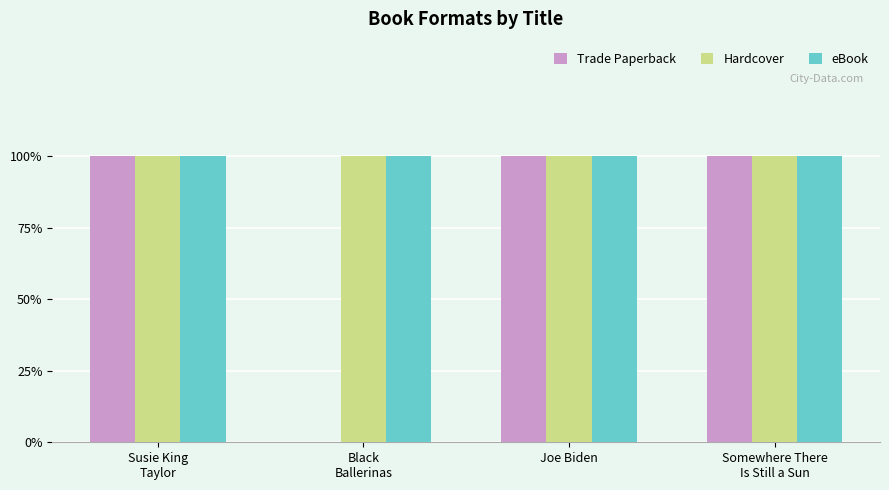

What are all the series names shown in the legend?

Trade Paperback, Hardcover, eBook